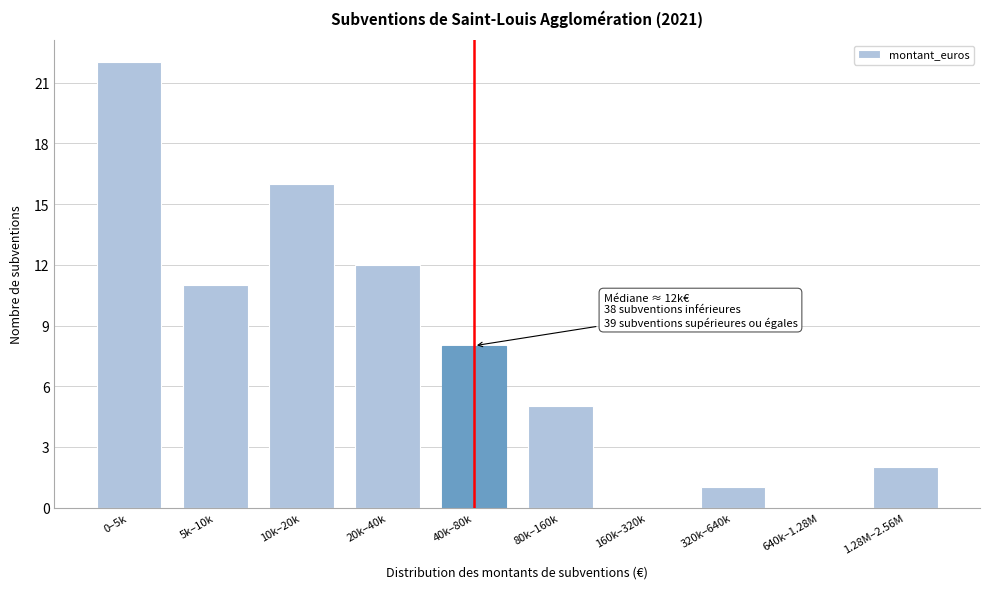

Reading right to left, what are all the values shown in this chart?

1.28M–2.56M=2	640k–1.28M=0	320k–640k=1	160k–320k=0	80k–160k=5	40k–80k=8	20k–40k=12	10k–20k=16	5k–10k=11	0–5k=22